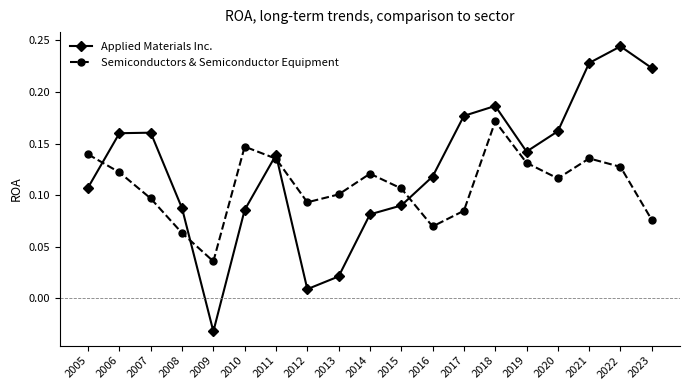

Which series has the largest range (max minus min)?

Applied Materials Inc.